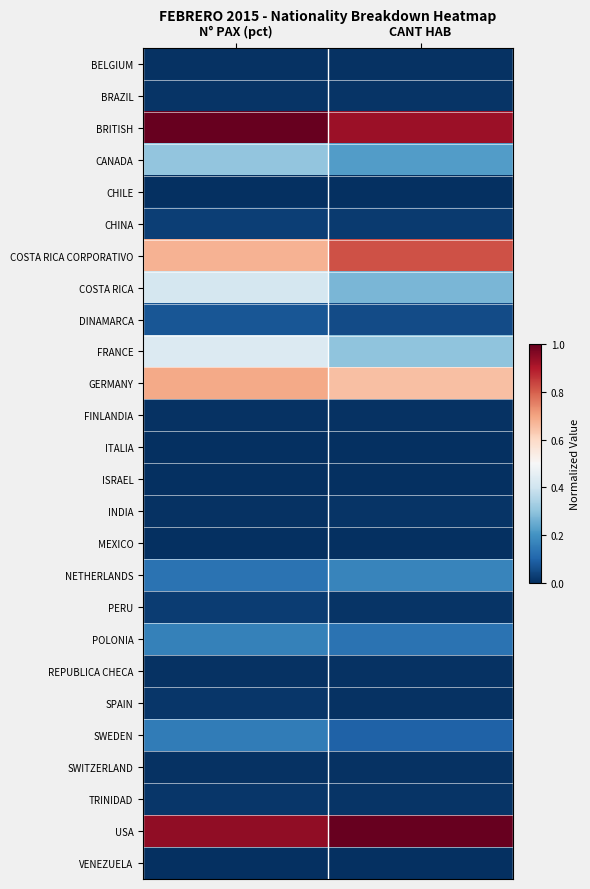

At how many categories does at least one series exceed 0?

2